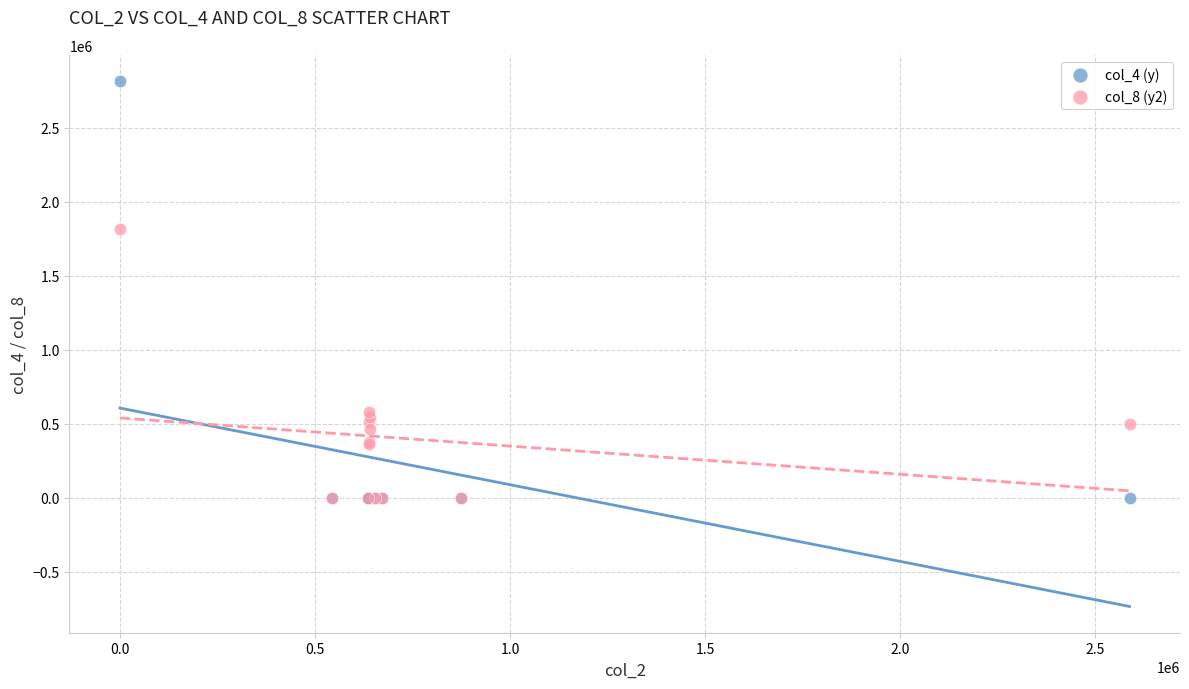

Across all series, what Y value is closest to 1407724?

1814617.4